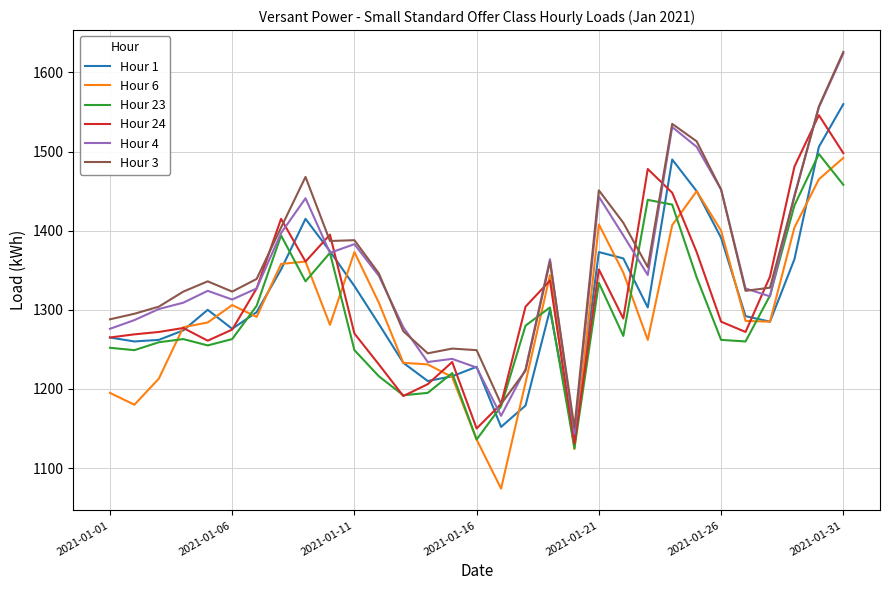

What is the minimum value shown in the chart?

1074